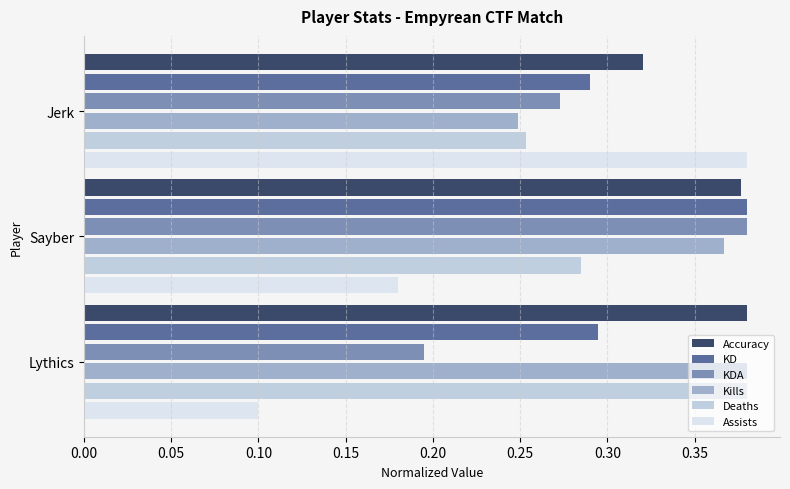

How many series are shown in this chart?

6